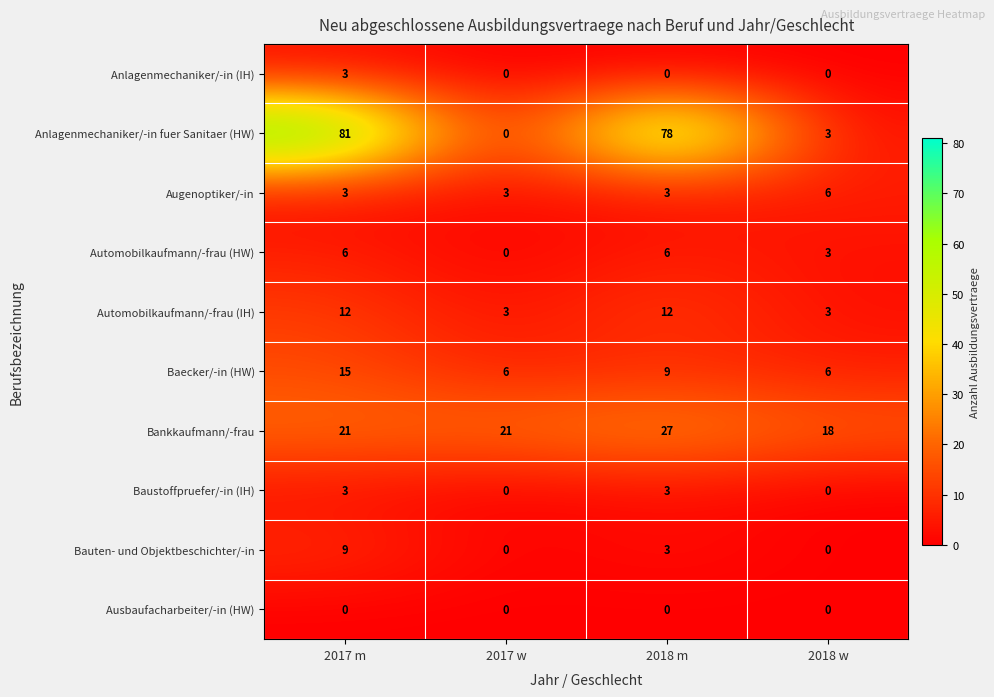

What is the difference between the maximum and minimum values in the Baustoffpruefer/-in (IH) series?

3